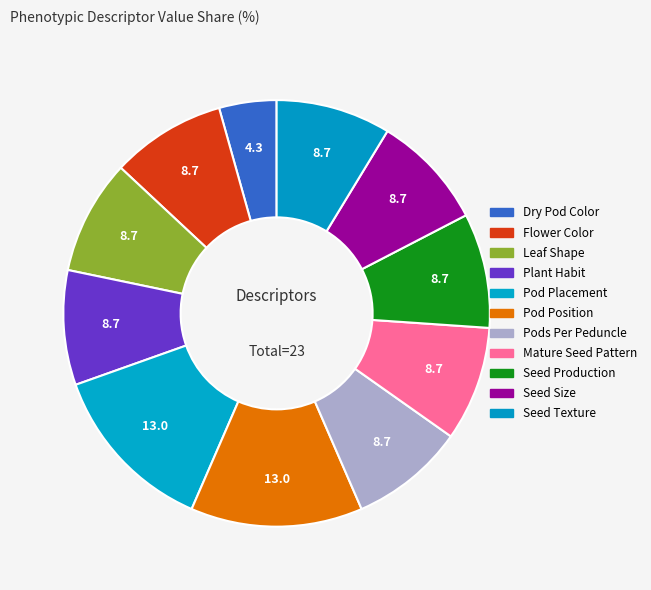

To the nearest percent, what portion does Pods Per Peduncle represent?

9%